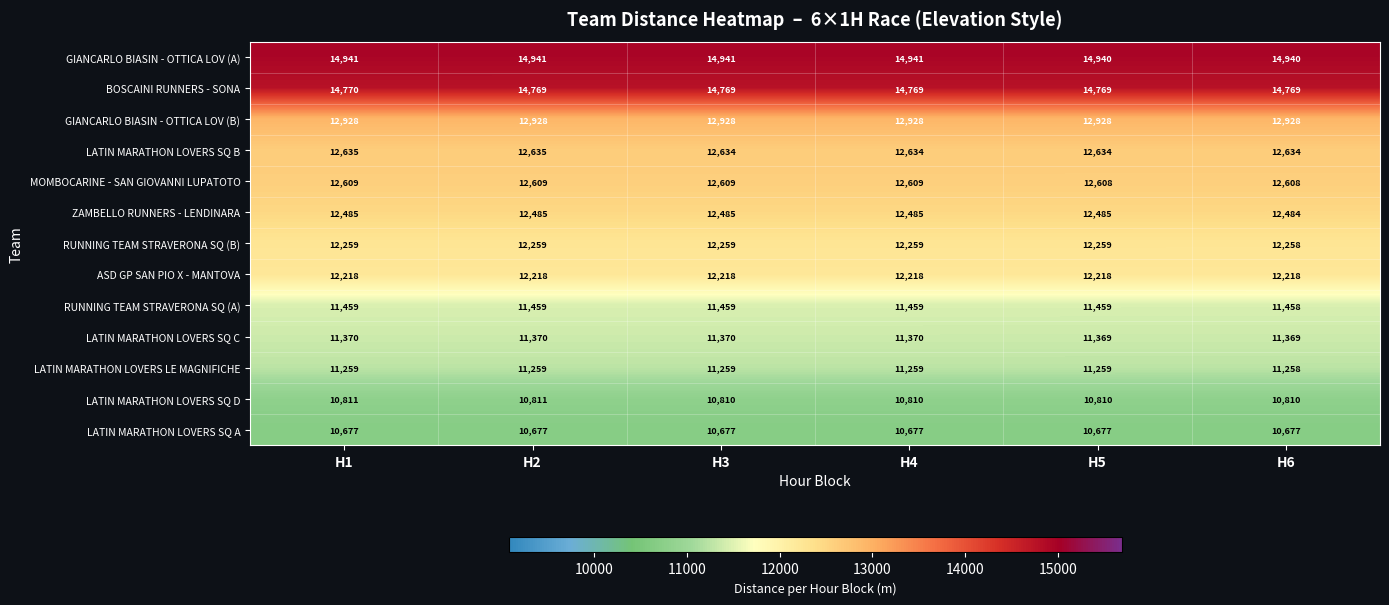

How many data points does each series have?

6